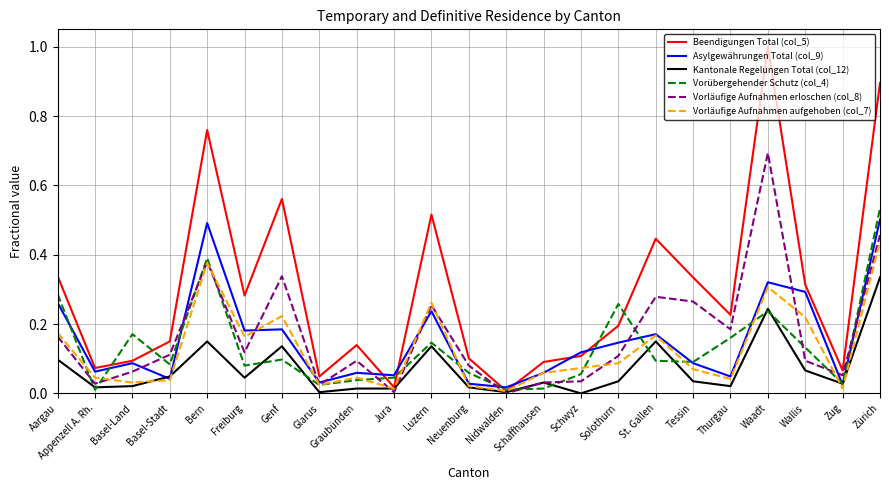

Rank the series by their maximum value, from highest to lowest.

Beendigungen Total (col_5), Vorläufige Aufnahmen erloschen (col_8), Vorübergehender Schutz (col_4), Asylgewährungen Total (col_9), Vorläufige Aufnahmen aufgehoben (col_7), Kantonale Regelungen Total (col_12)